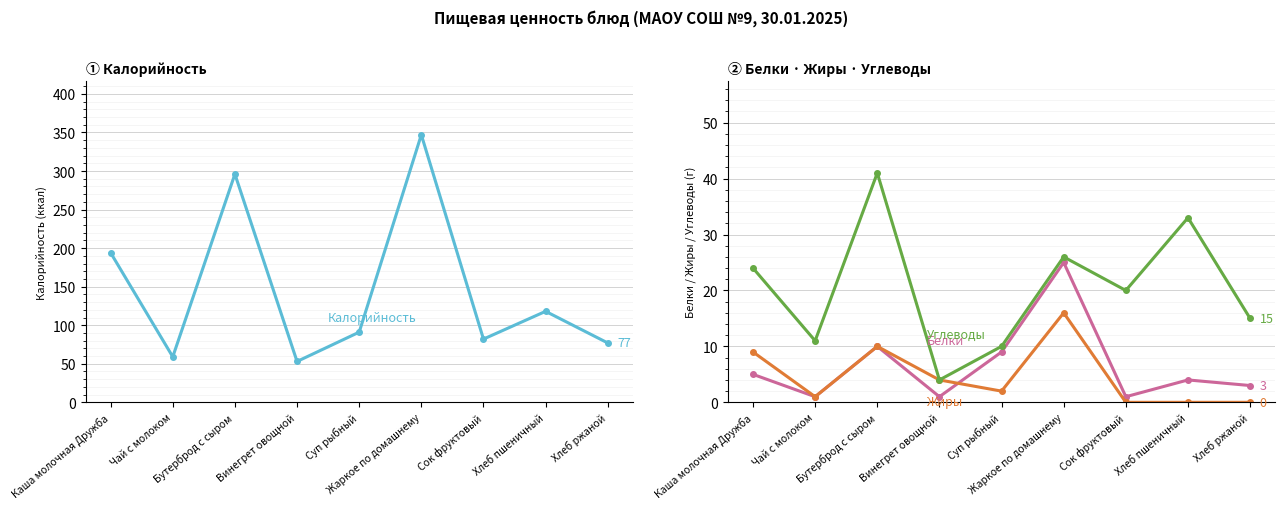

What is the label of the 3rd point from the left?

Бутерброд с сыром